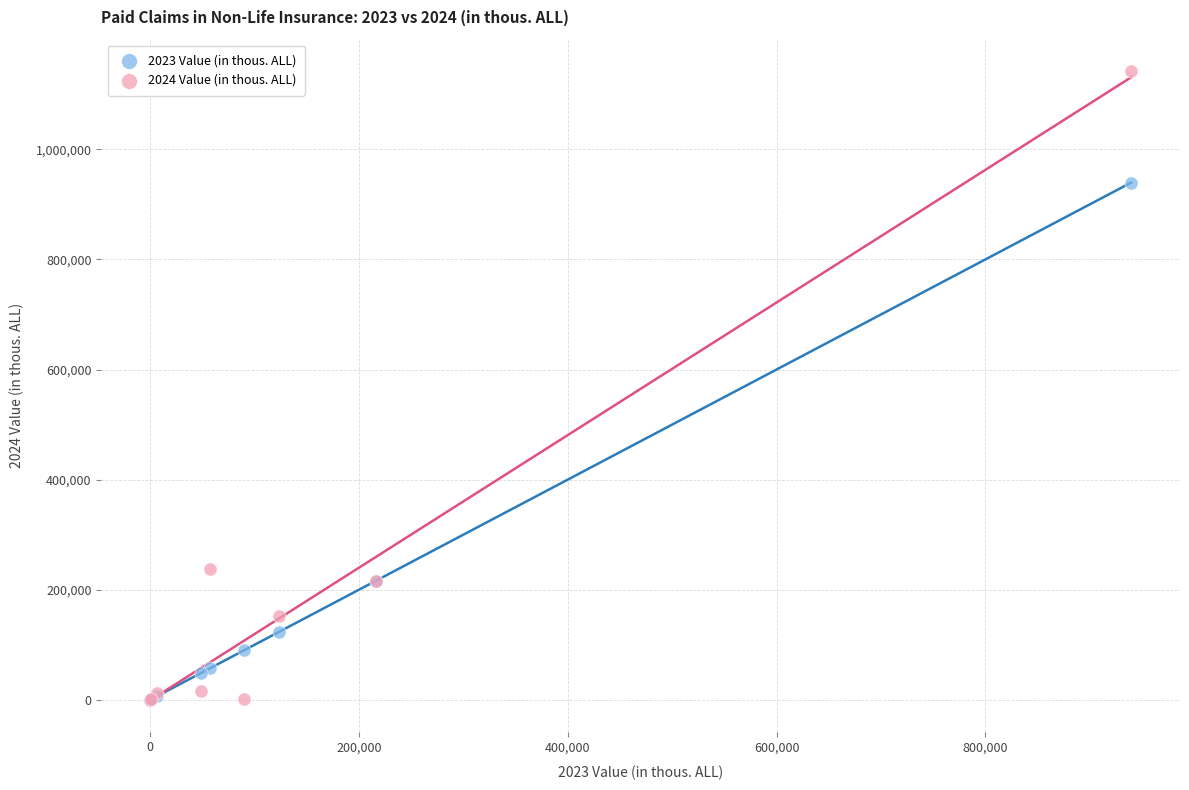

Across all series, what Y value is closest to 571118?

236897.3